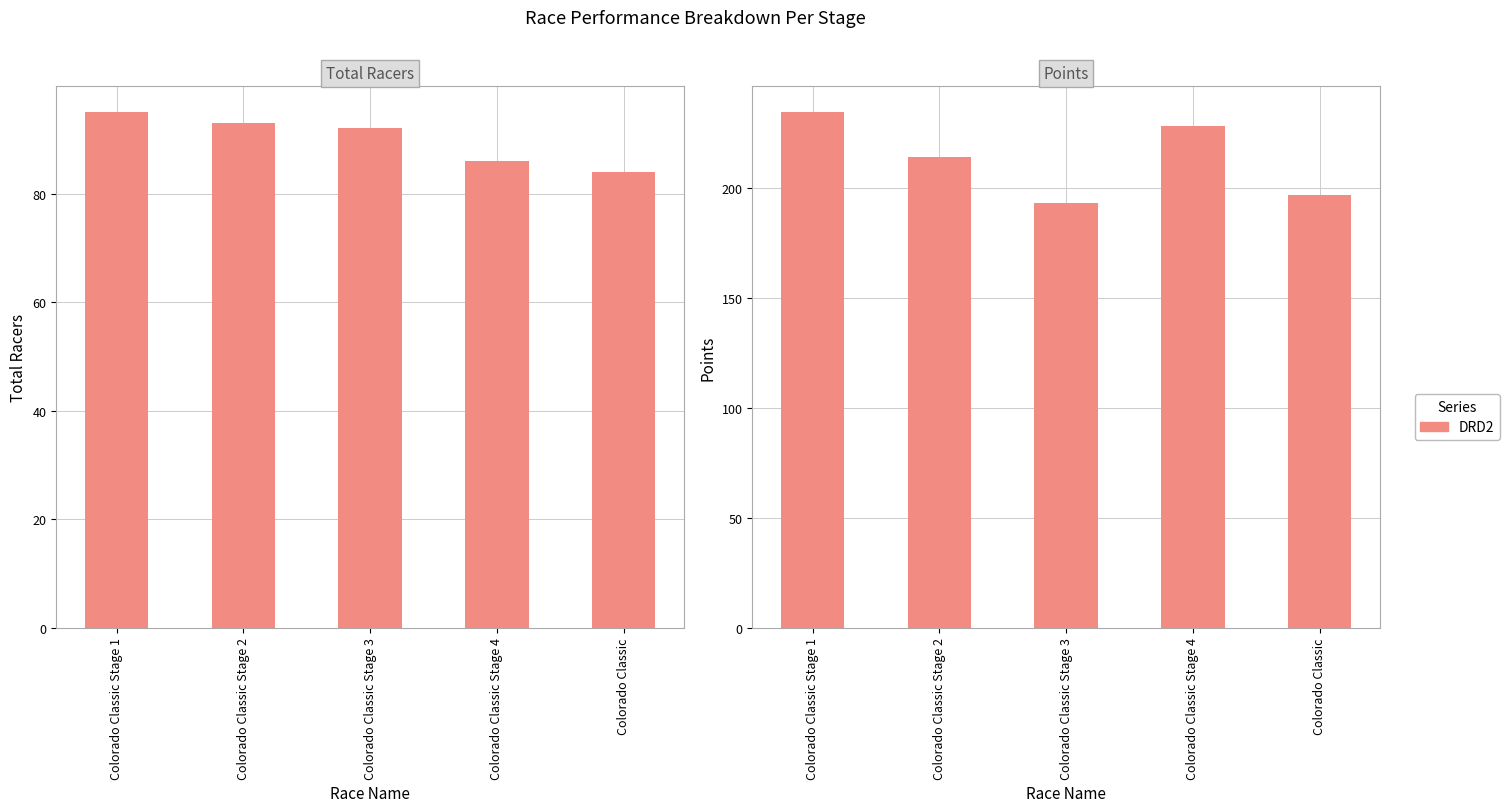

How many bars are there in total?

10